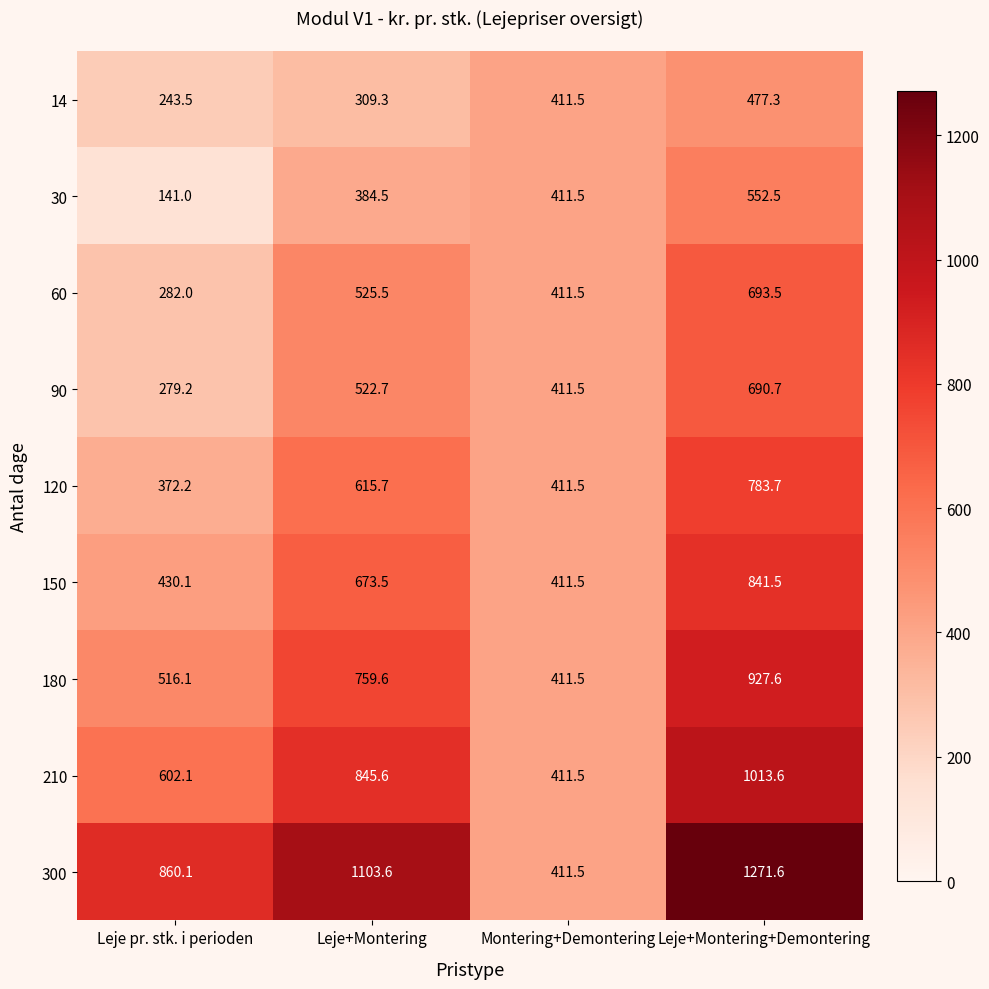

Which series has the largest total across all categories?

300